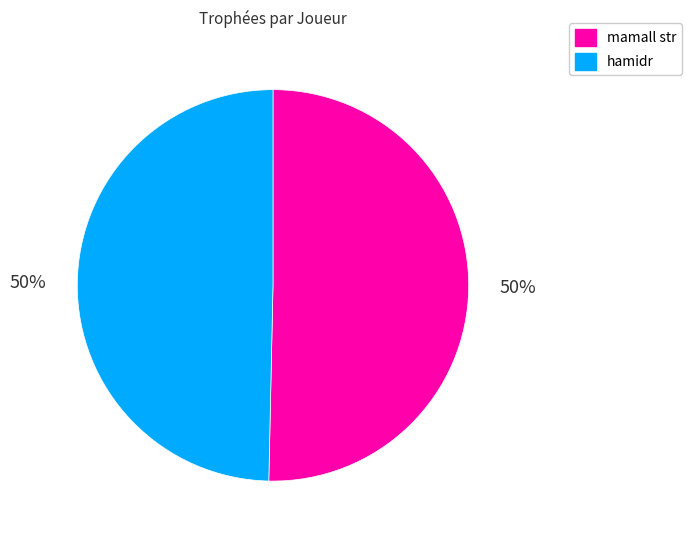

What percentage is the hamidr slice, to the nearest percent?

50%